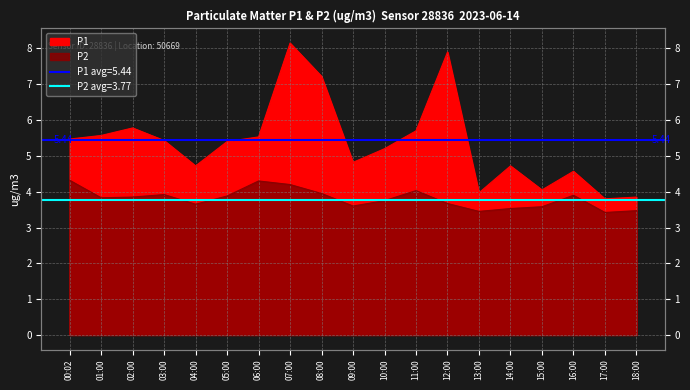

What is the difference between the P2 values at 00:02 and 04:00?

0.7